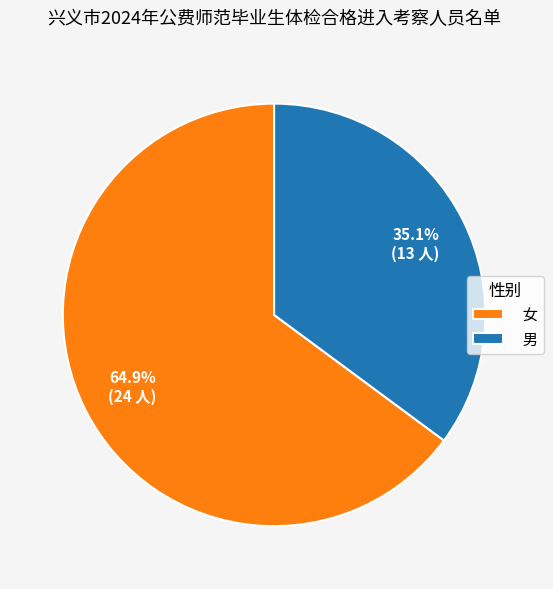

How many segments does this pie chart have?

2